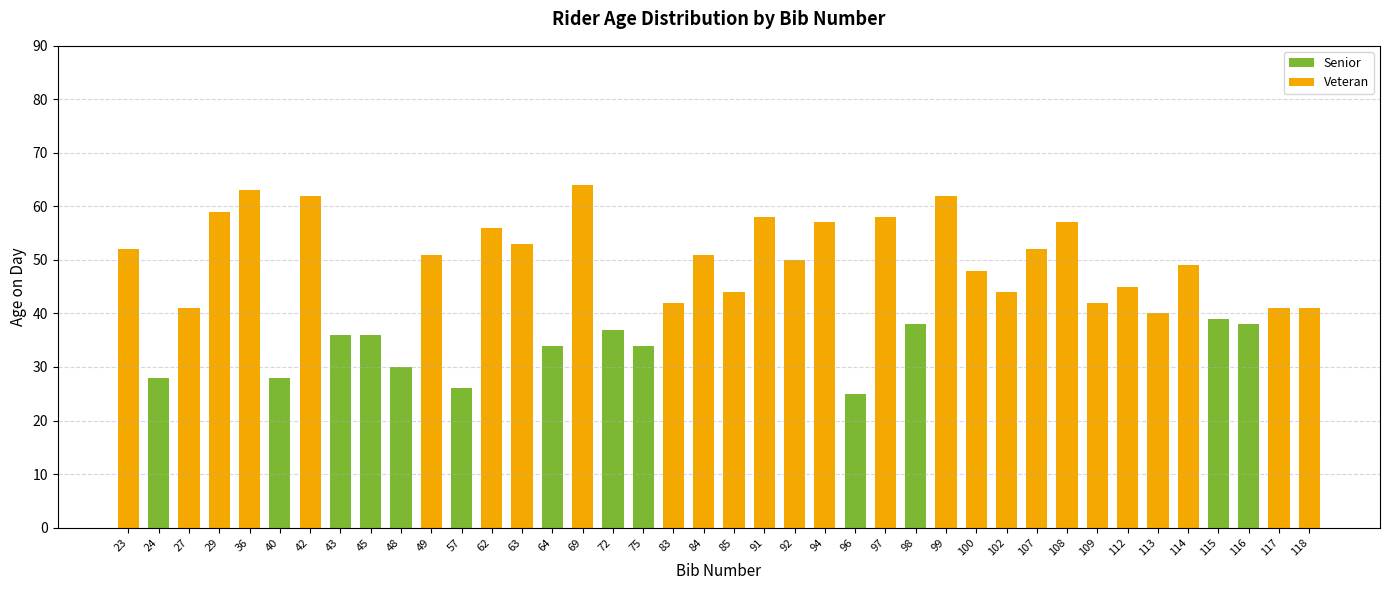

What is the highest value of the Senior series?

39